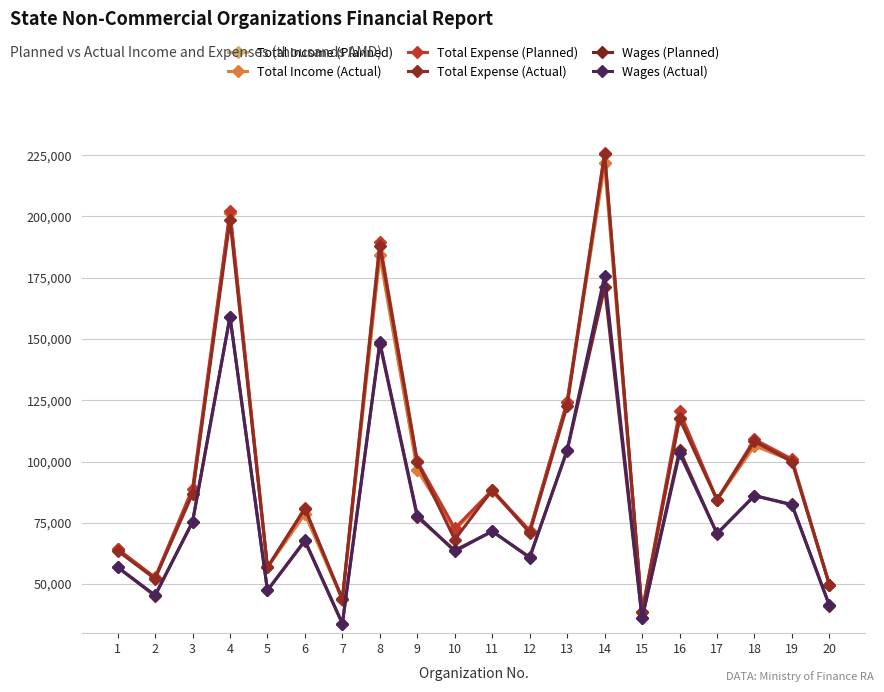

Rank the categories by Wages (Actual) value from lowest to highest.

7, 15, 20, 2, 5, 1, 12, 10, 6, 17, 11, 3, 9, 19, 18, 16, 13, 8, 4, 14